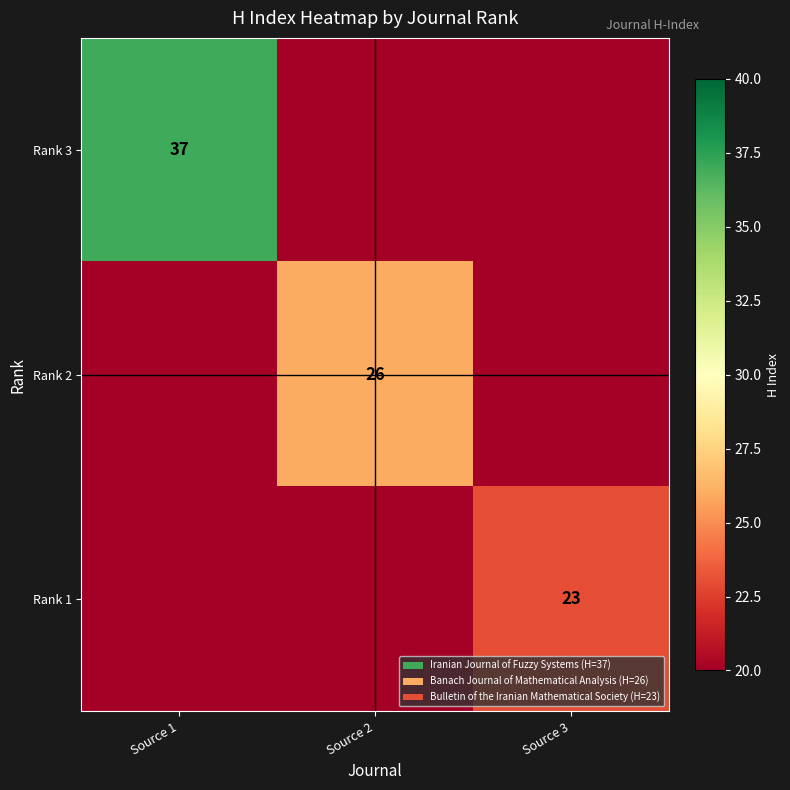

How many series are shown in this chart?

3